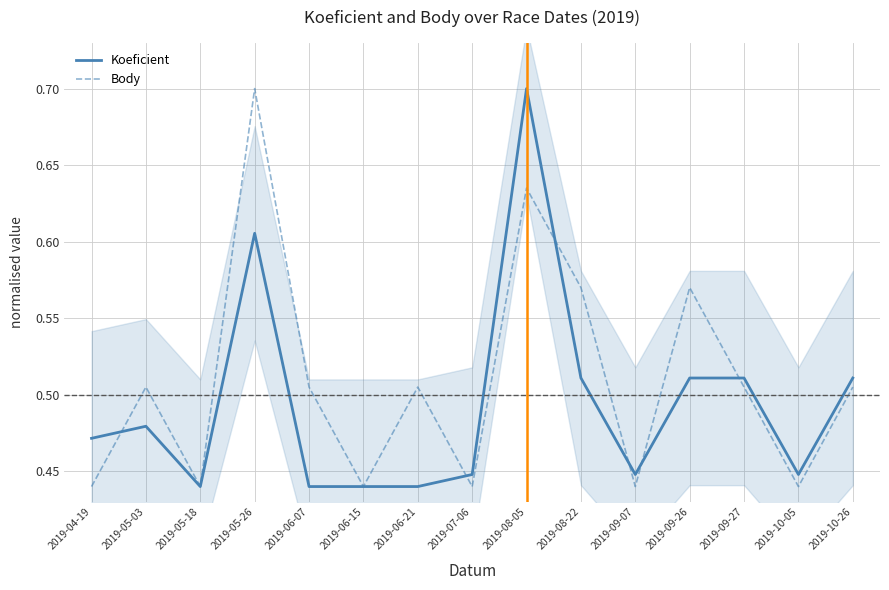

True or false: Body and Koeficient intersect in this chart.

True